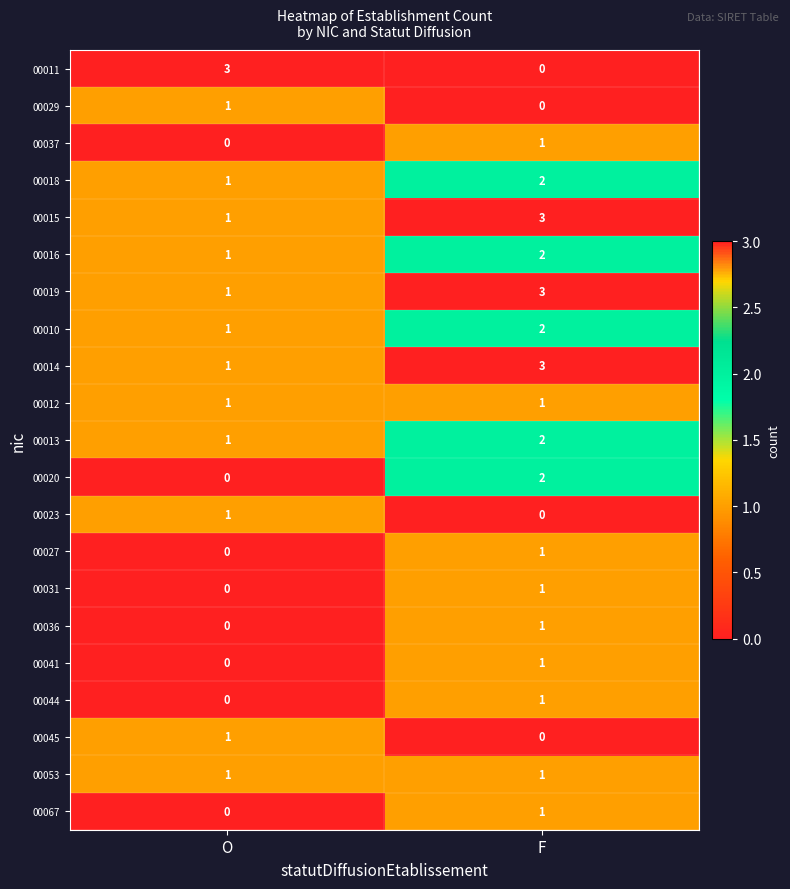

Which series has the largest range (max minus min)?

00011